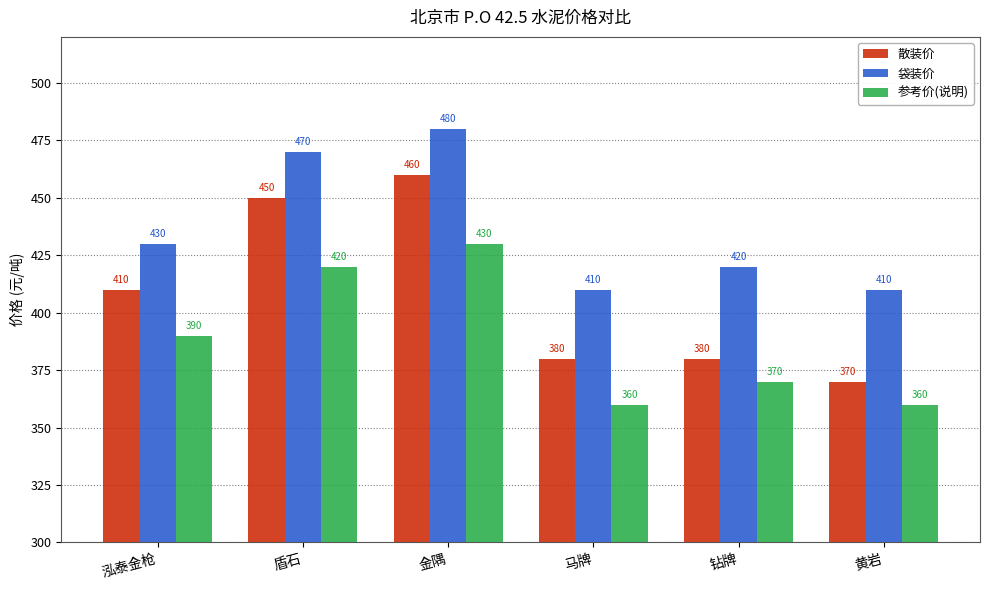

What is the spread (max minus min) of values at 马牌?

50